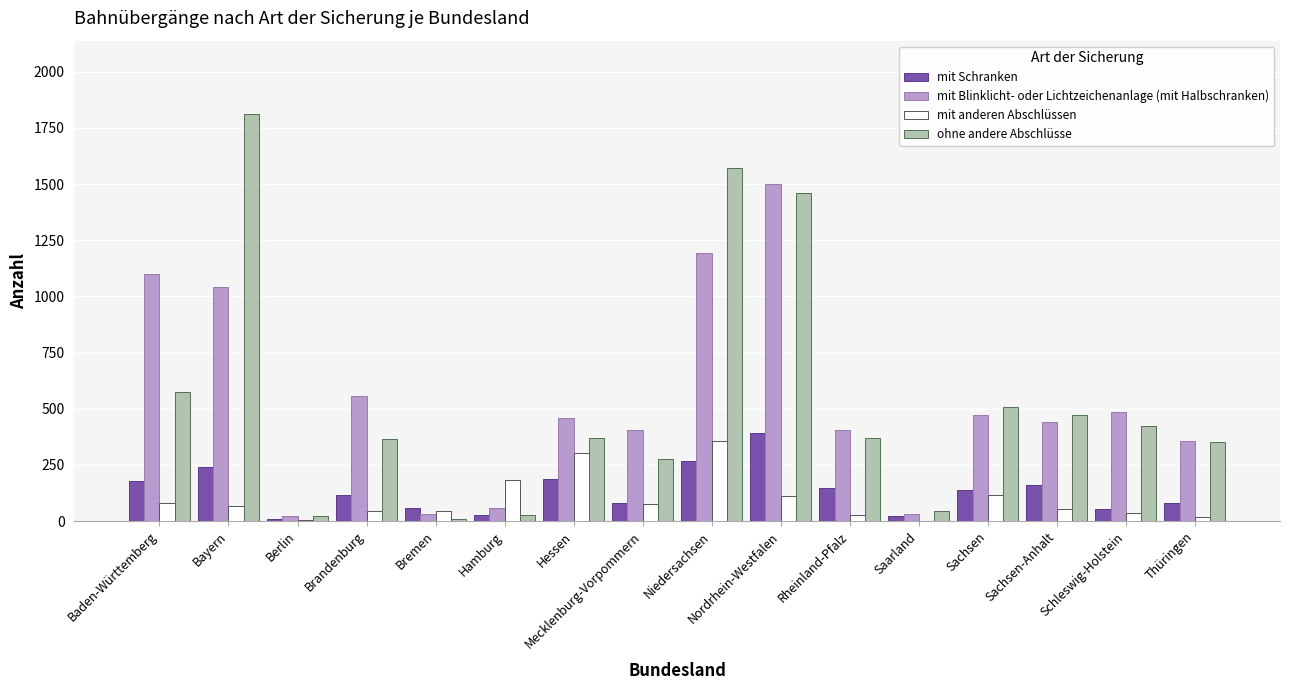

At which label is ohne andere Abschlüsse closest to 910?

Baden-Württemberg